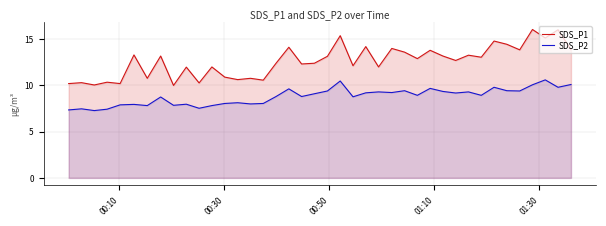

In SDS_P1, how many points are lower than both neighbors (excluding endpoints)?

15